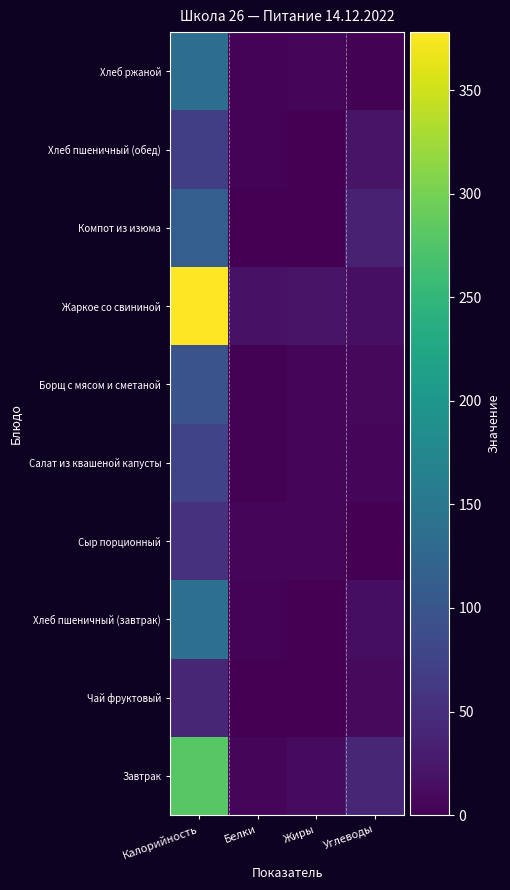

Reading right to left, list all the values displayed in this chart.

Завтрак: Углеводы=41	Жиры=11	Белки=6	Калорийность=280
Чай фруктовый: Углеводы=10	Жиры=0	Белки=1	Калорийность=40
Хлеб пшеничный (завтрак): Углеводы=14	Жиры=1	Белки=3	Калорийность=138
Сыр порционный: Углеводы=0	Жиры=5	Белки=6	Калорийность=54
Салат из квашеной капусты: Углеводы=6	Жиры=5	Белки=2	Калорийность=76
Борщ с мясом и сметаной: Углеводы=8	Жиры=6	Белки=2	Калорийность=97
Жаркое со свининой: Углеводы=15	Жиры=20	Белки=18	Калорийность=378
Компот из изюма: Углеводы=35	Жиры=1	Белки=1	Калорийность=113
Хлеб пшеничный (обед): Углеводы=20	Жиры=1	Белки=4	Калорийность=70
Хлеб ржаной: Углеводы=2	Жиры=5	Белки=3	Калорийность=136